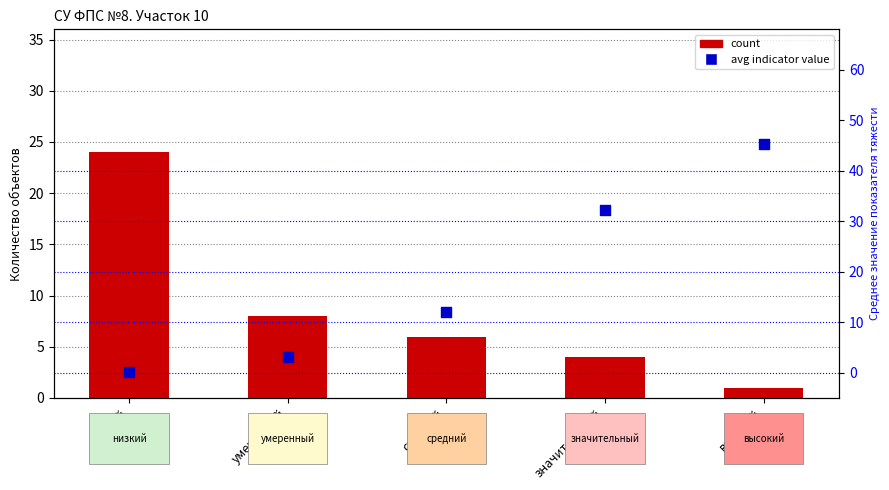

Is the value of count at умеренный greater than the value of avg indicator value at средний?

No